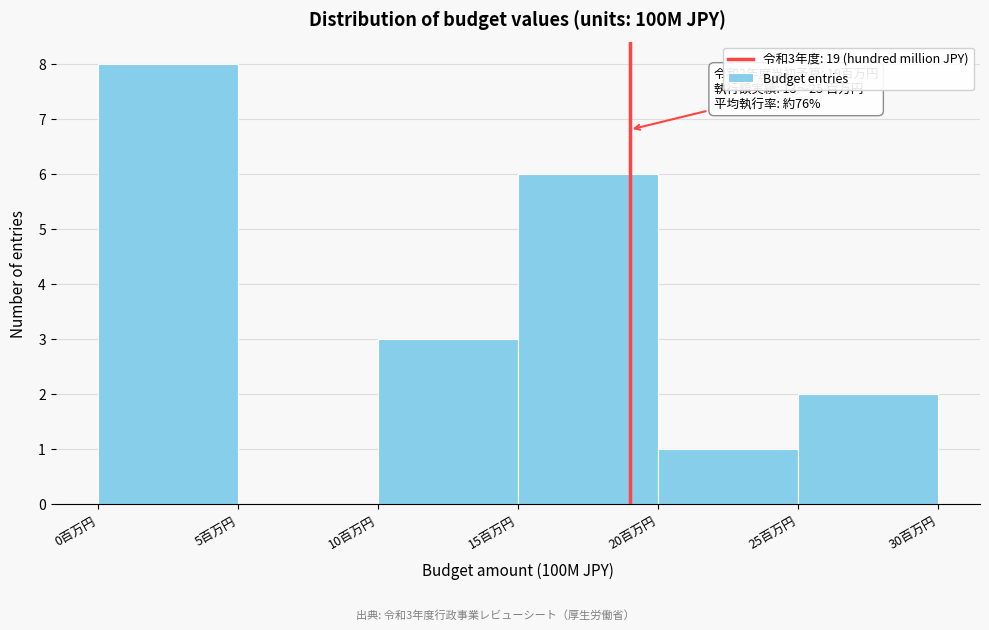

Over which range of the x-axis is the bar tallest?

0 to 5